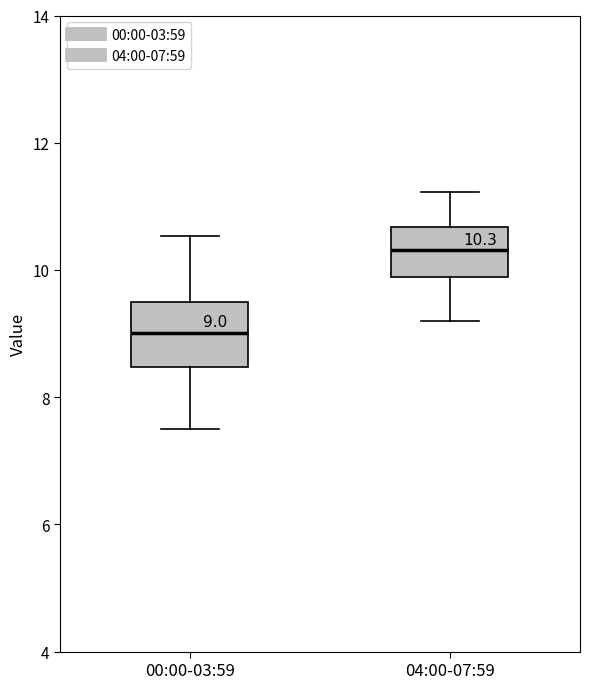

Which box has the highest median line?

04:00-07:59